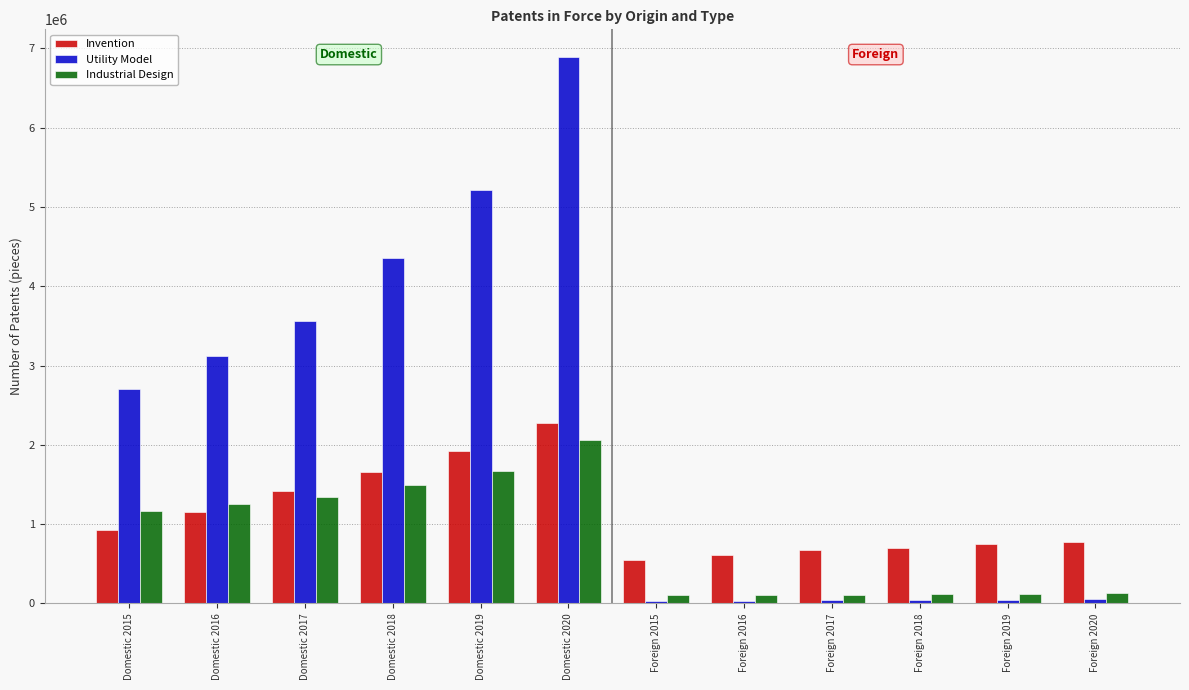

What are all the series names shown in the legend?

Invention, Utility Model, Industrial Design